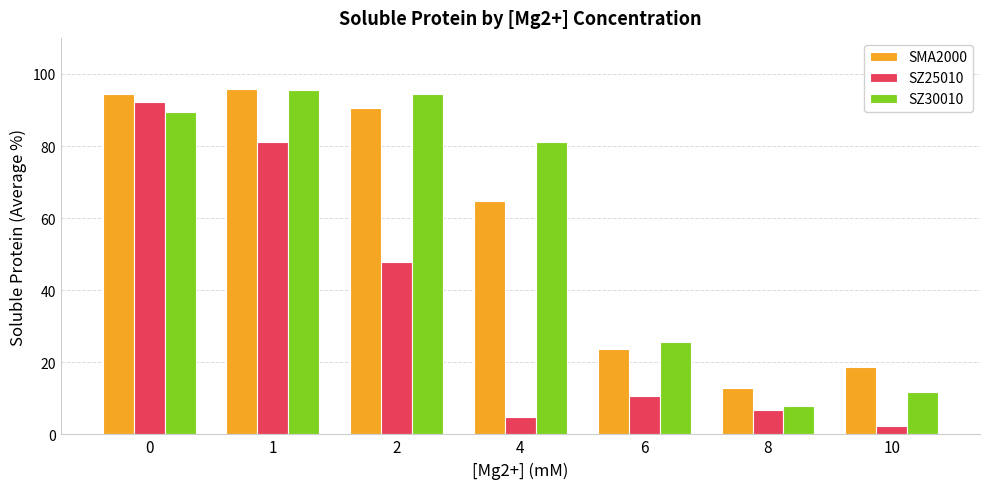

What is the difference between the second highest and second lowest values in the SZ25010 series?

76.3